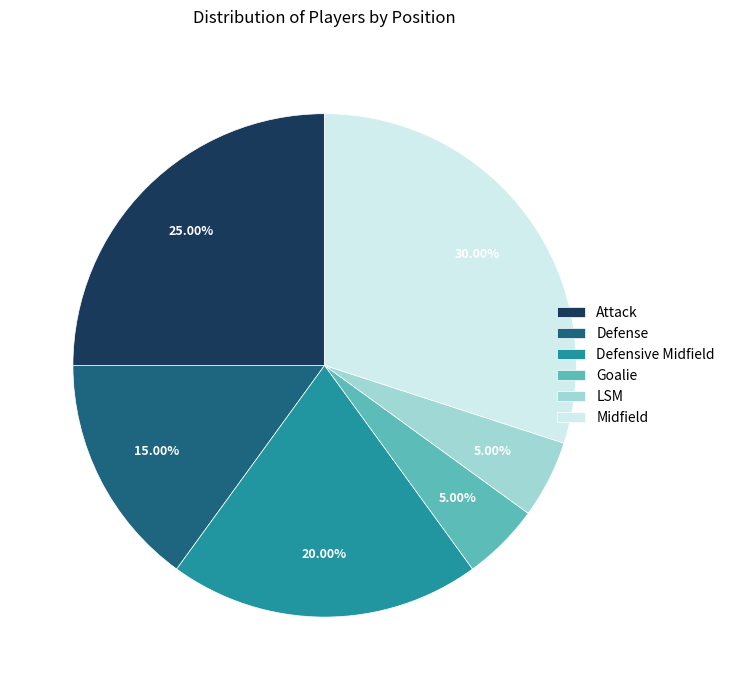

Does any single category account for the majority?

No